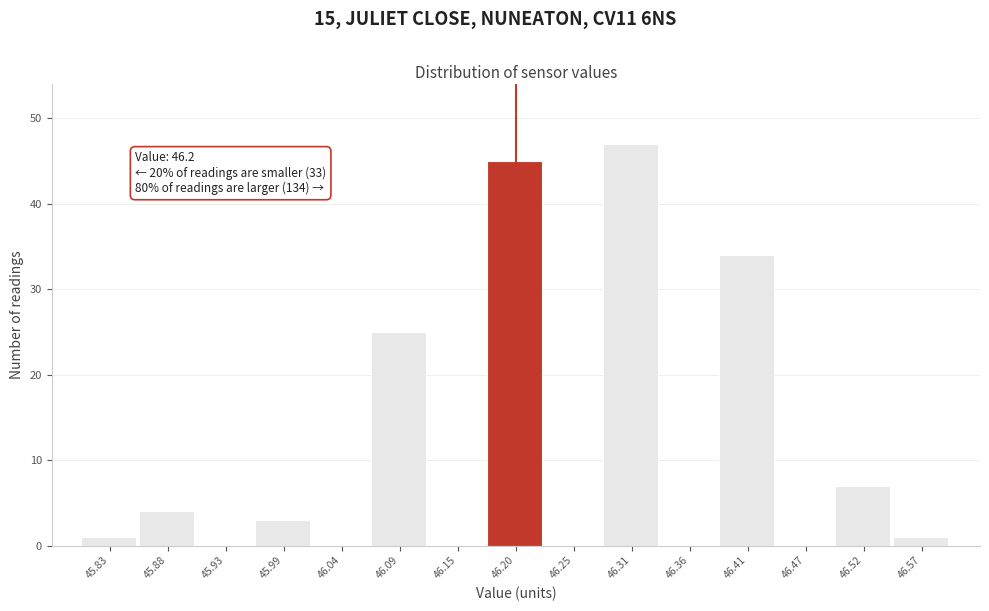

Which range on the x-axis has the tallest bar?

46.28 to 46.33